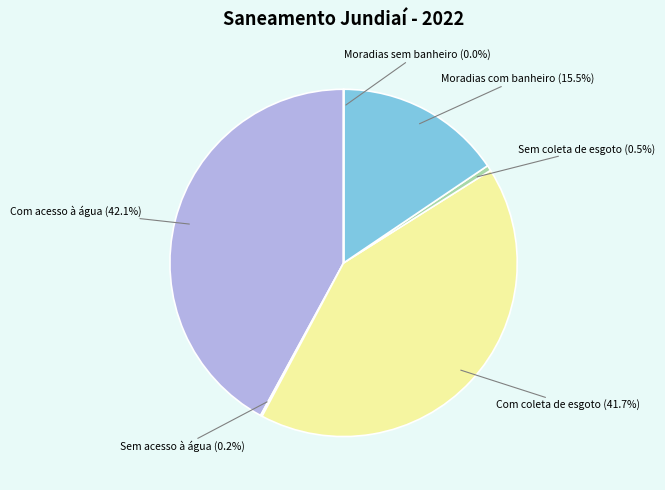

To the nearest percent, what is the average slice percentage?

17%